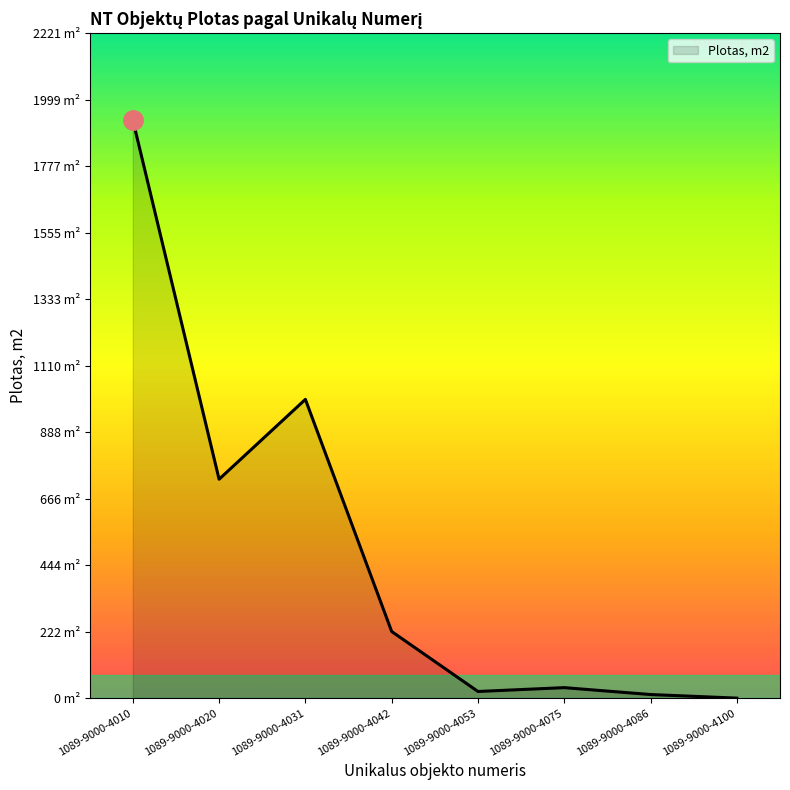

At which label does the data first exceed 222?

1089-9000-4010